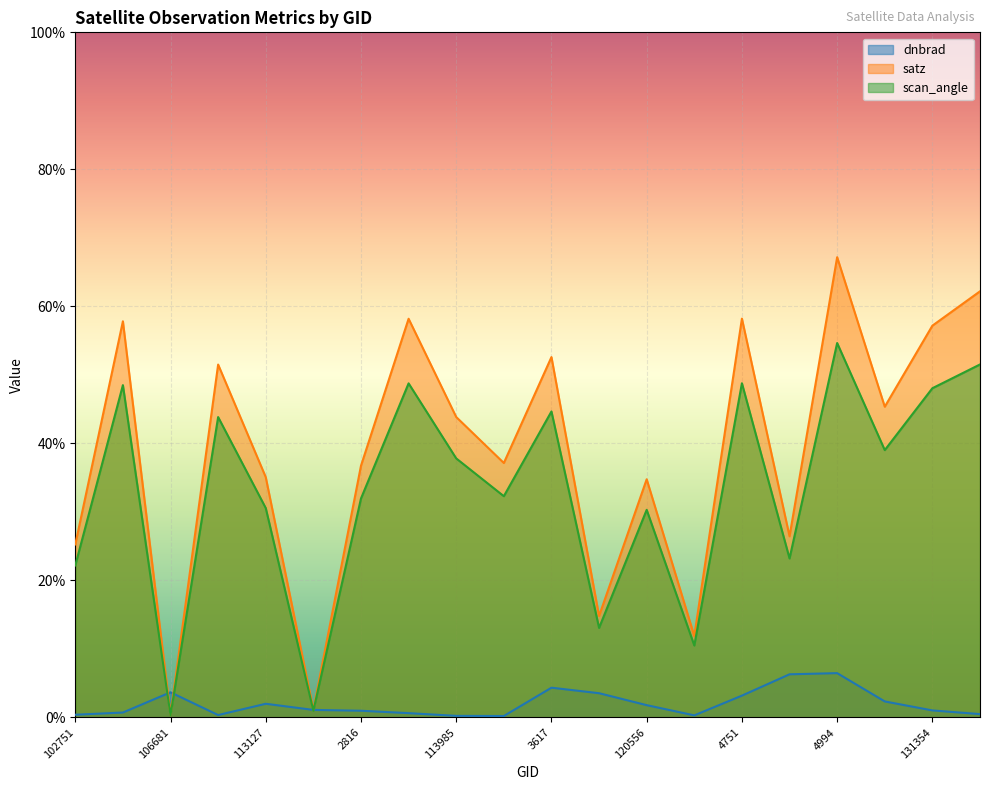

True or false: dnbrad has a value of 0.3 at 2852.

False